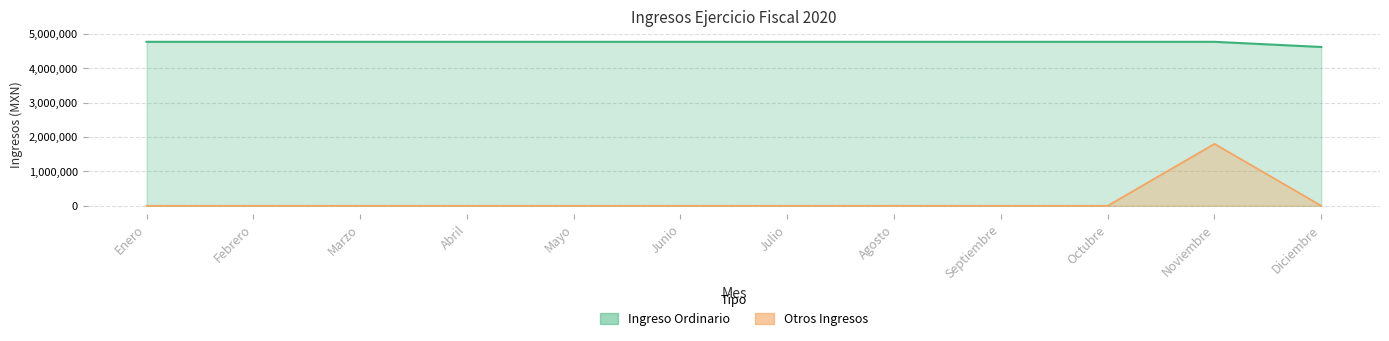

What position from the left is Julio?

7